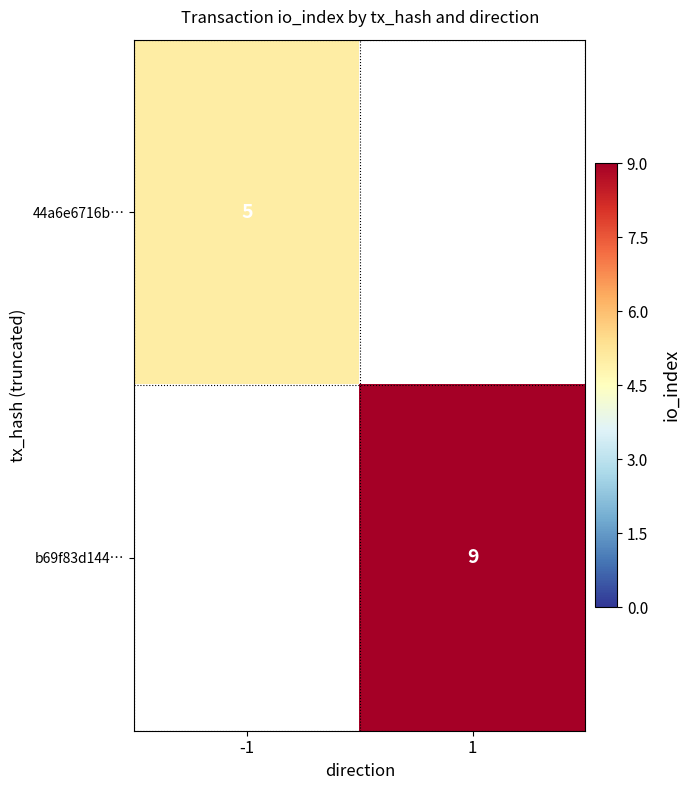

At how many categories does at least one series exceed 8?

1